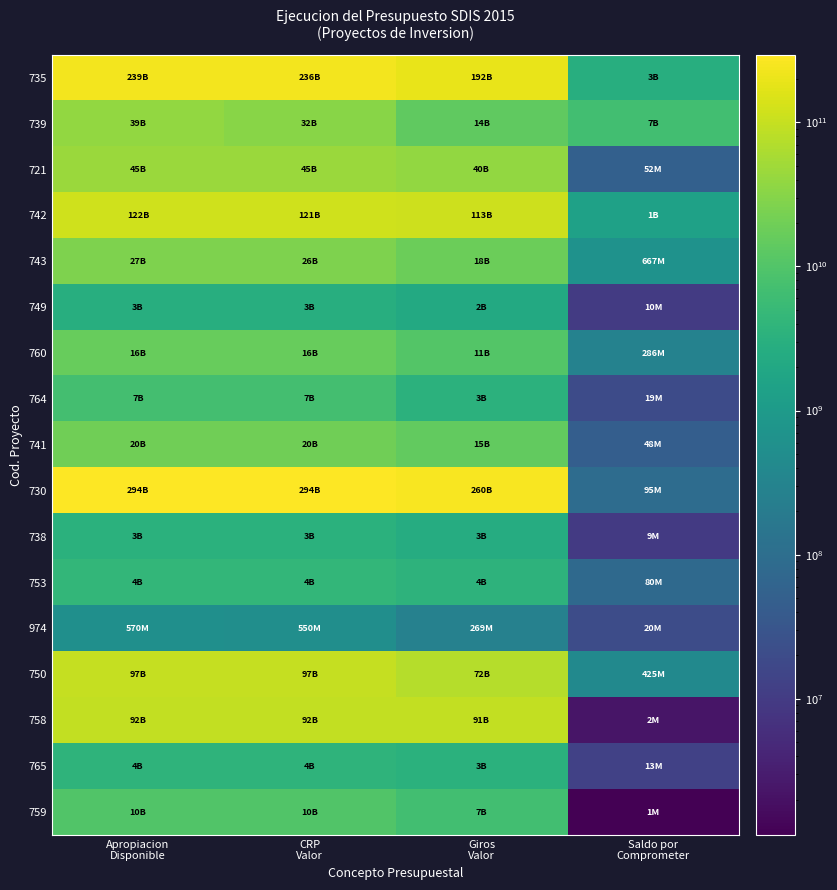

What is the minimum value shown in the chart?

1136536